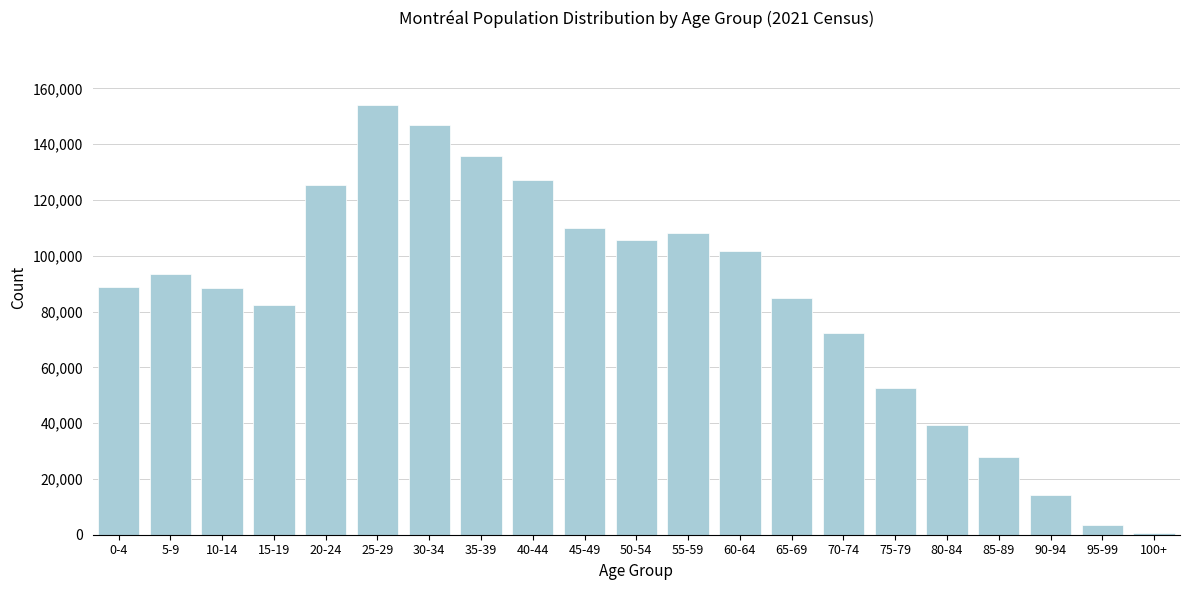

Is it true that the value at 30-34 is 146855?

True